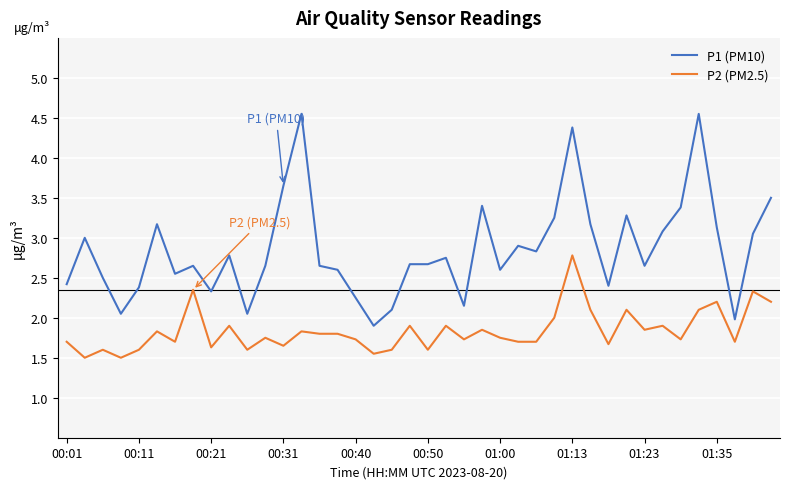

True or false: P2 (PM2.5) and P1 (PM10) cross at least once.

False